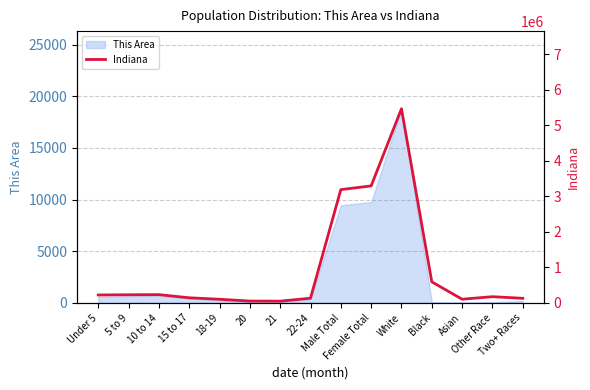

Approximately how many times larger is the value at Black compared to 18-19?

5.9